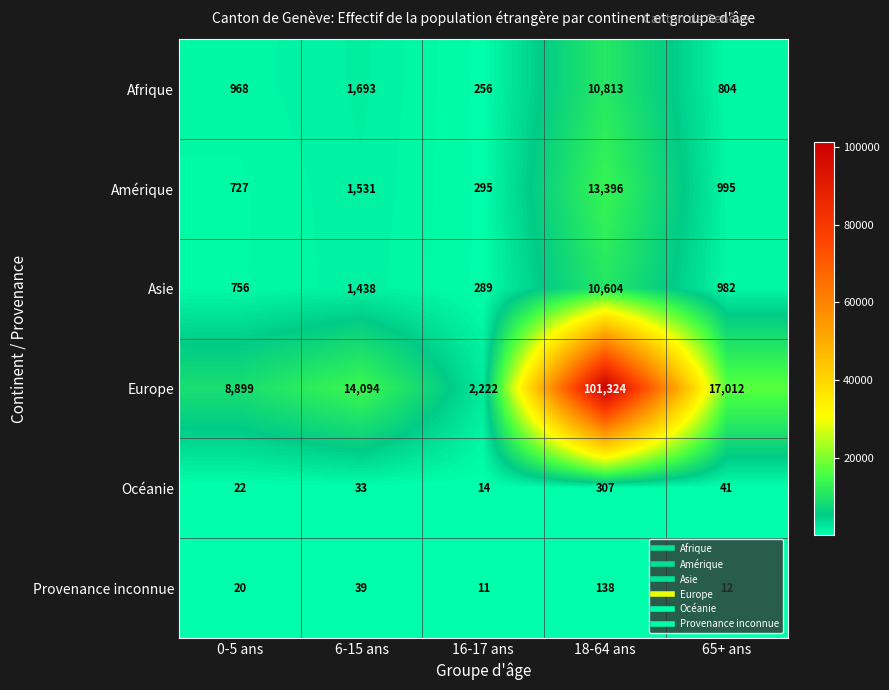

Between 18-64 ans and 65+ ans, which series saw the biggest shift?

Europe